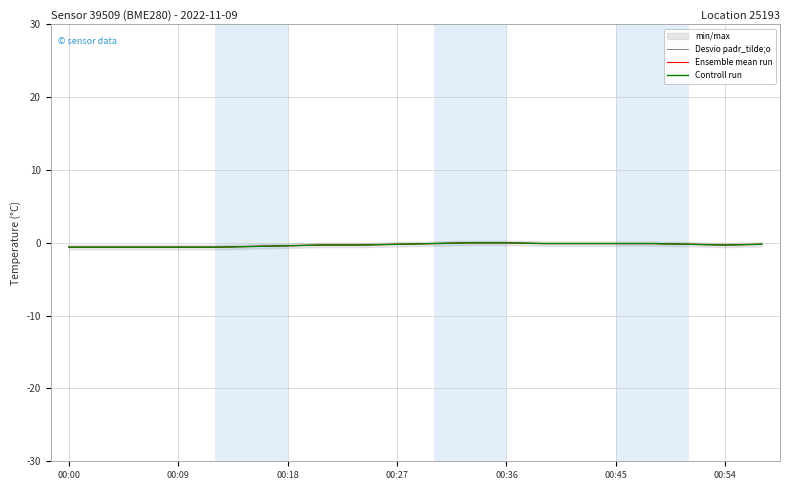

True or false: Ensemble mean run and Desvio padr_tilde;o cross at least once.

False